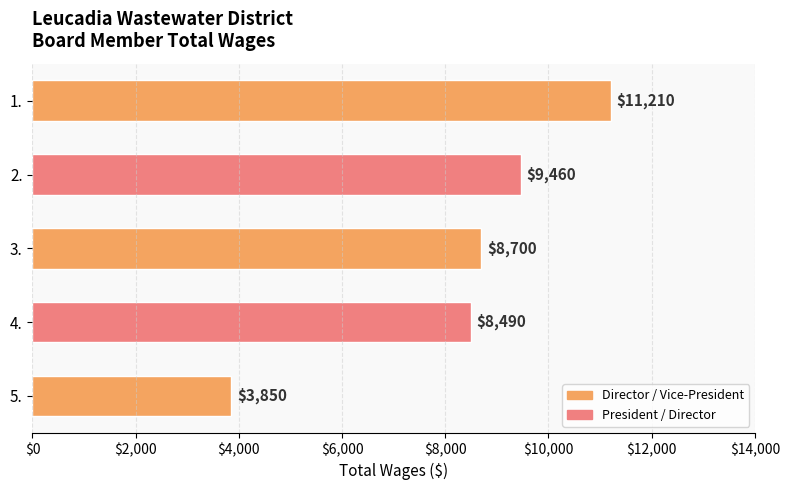

Reading bottom to top, extract all data points from this chart.

5.=3850	4.=8490	3.=8700	2.=9460	1.=11210